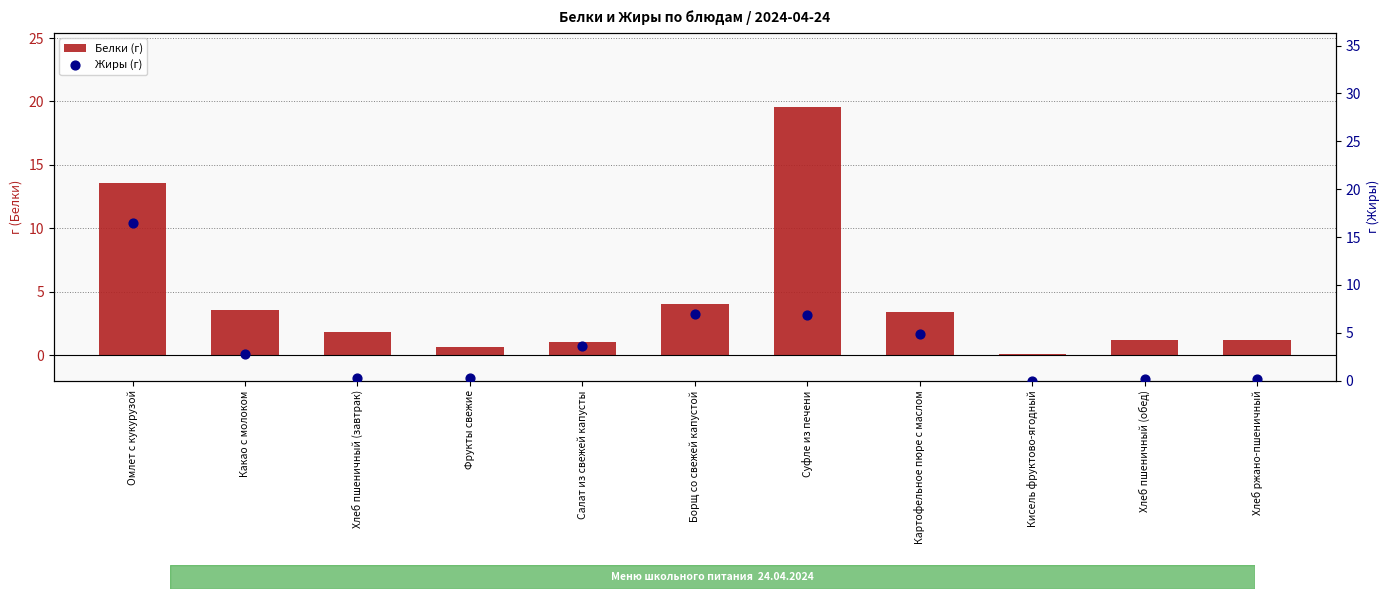

At how many categories does at least one series exceed 8?

2